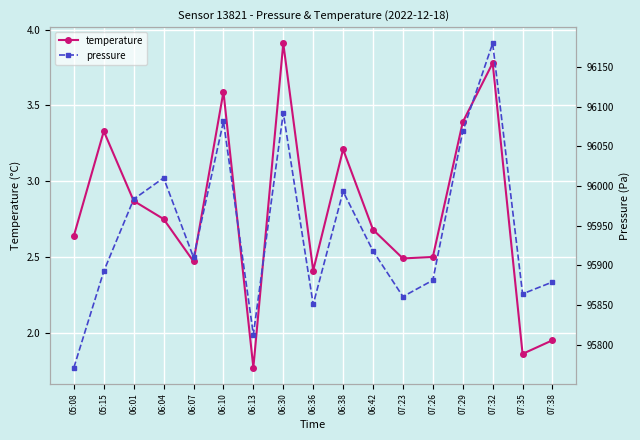

True or false: temperature and pressure intersect in this chart.

False